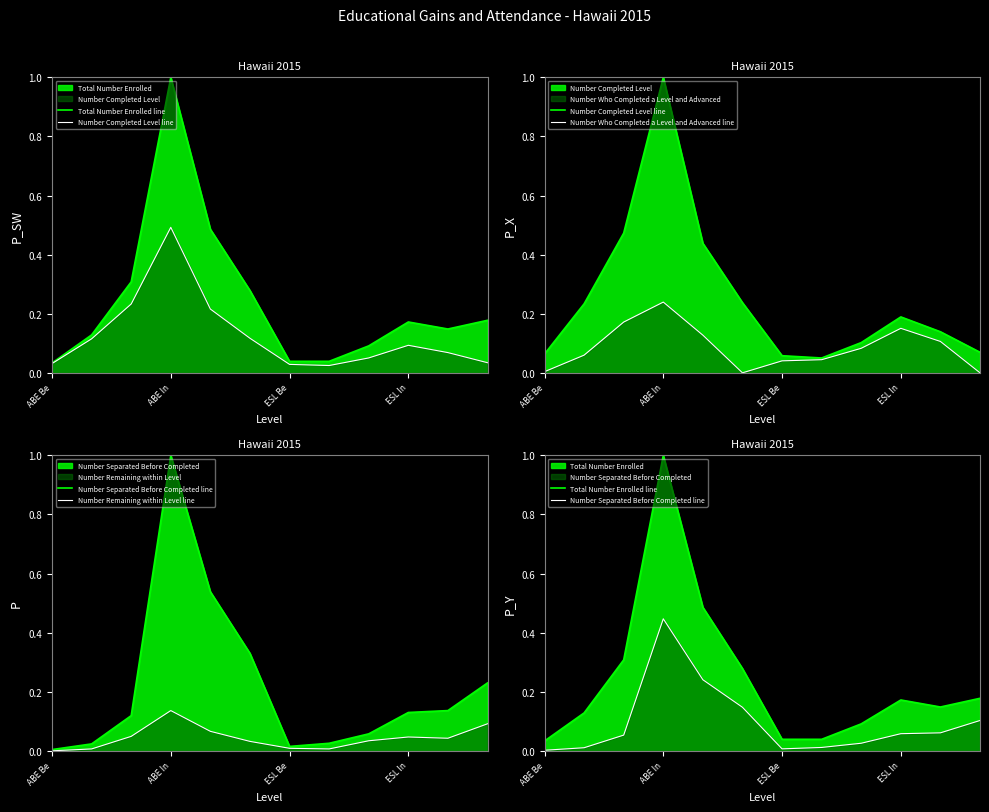

At how many categories does at least one series exceed 0?

12